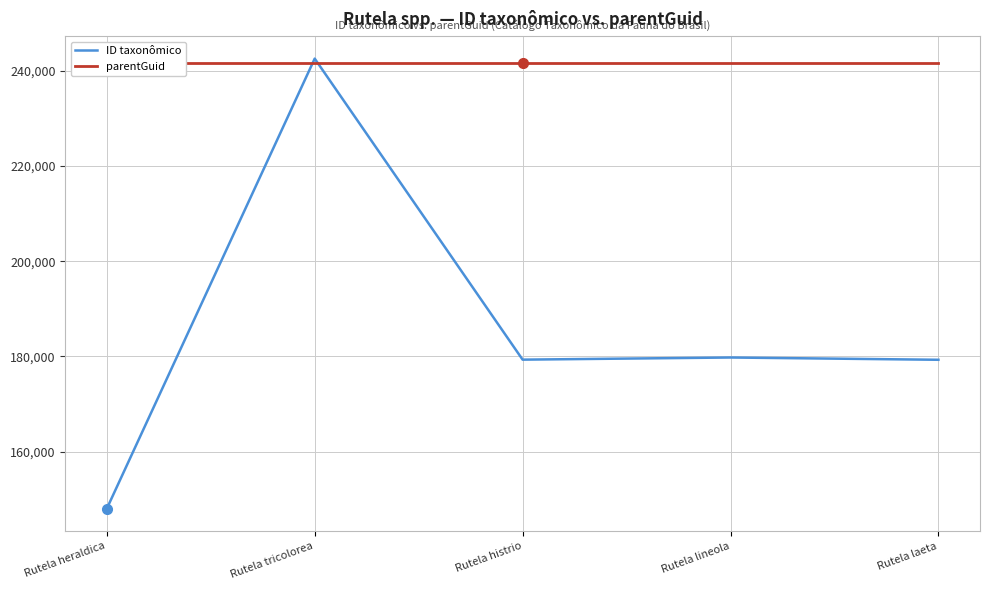

At which category does ID taxonômico reach its first local valley?

Rutela histrio